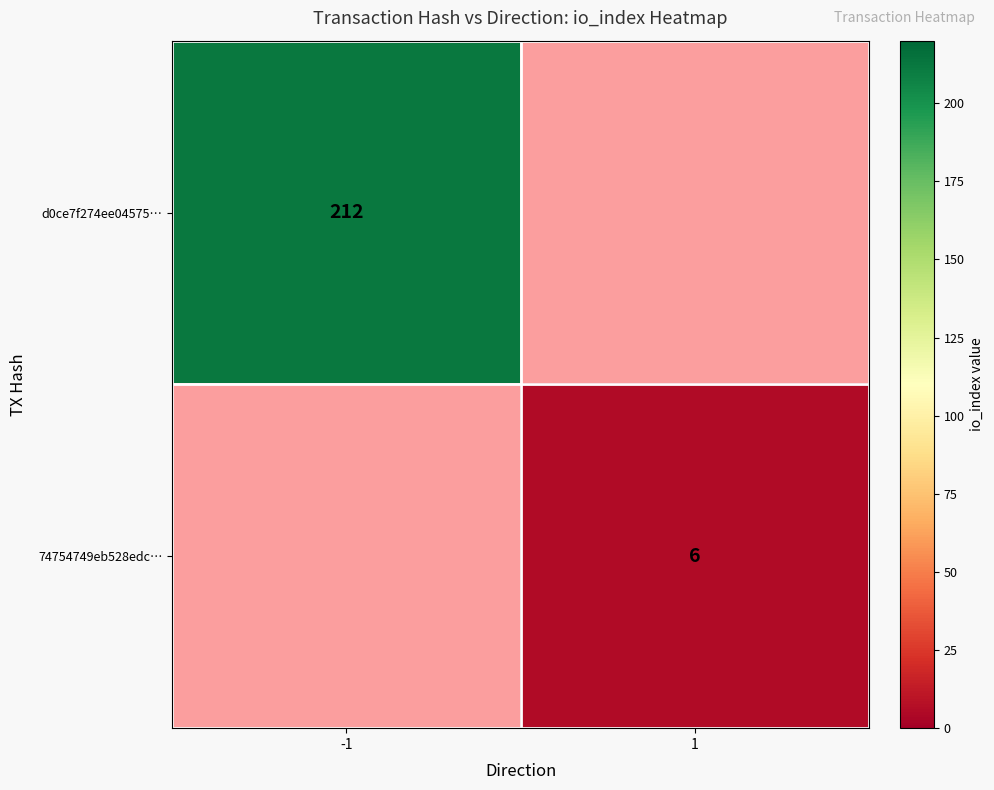

At which category does the chart reach its peak across all series?

-1